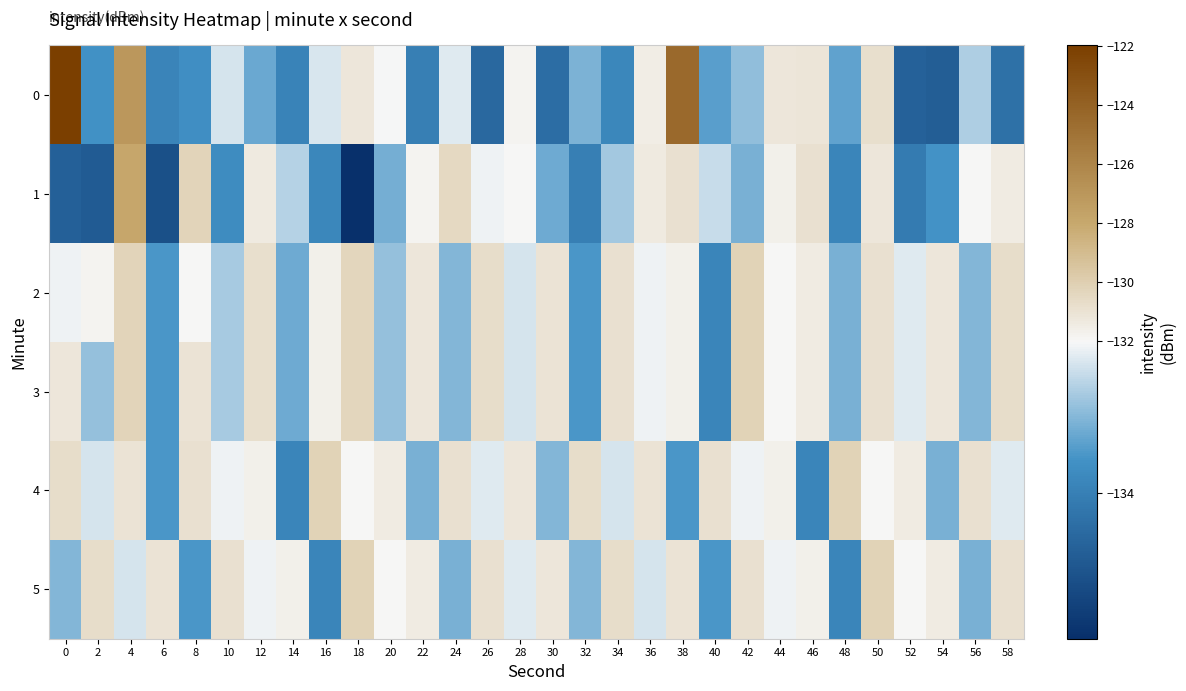

How many categories are shown in the chart?

30